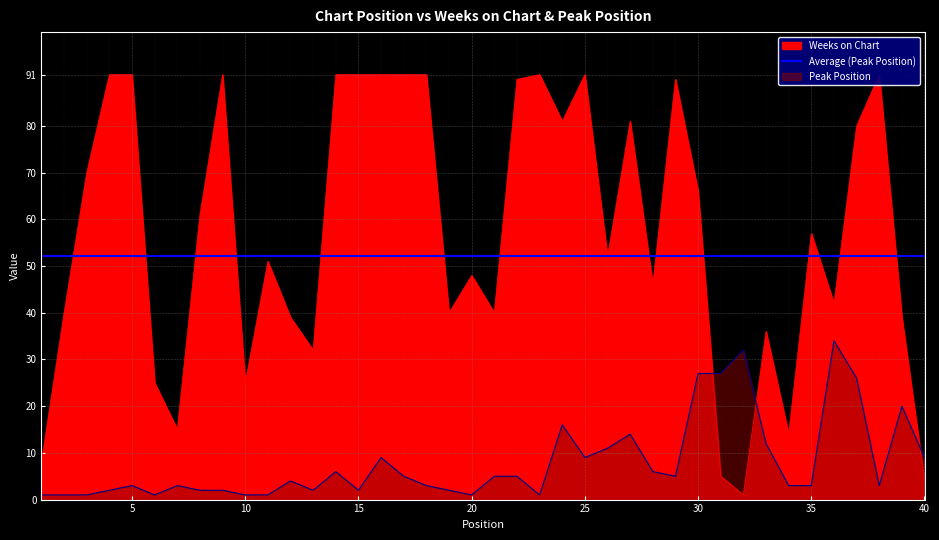

How many lines are shown in the chart?

2